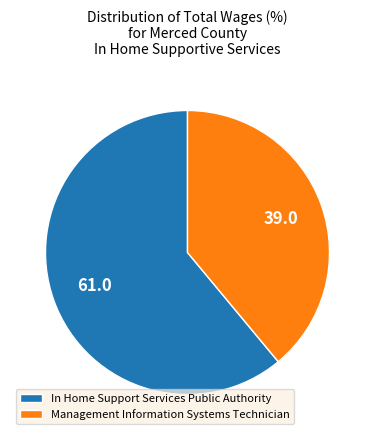

The In Home Support Services Public Authority slice represents 66% of the pie. True or false?

False